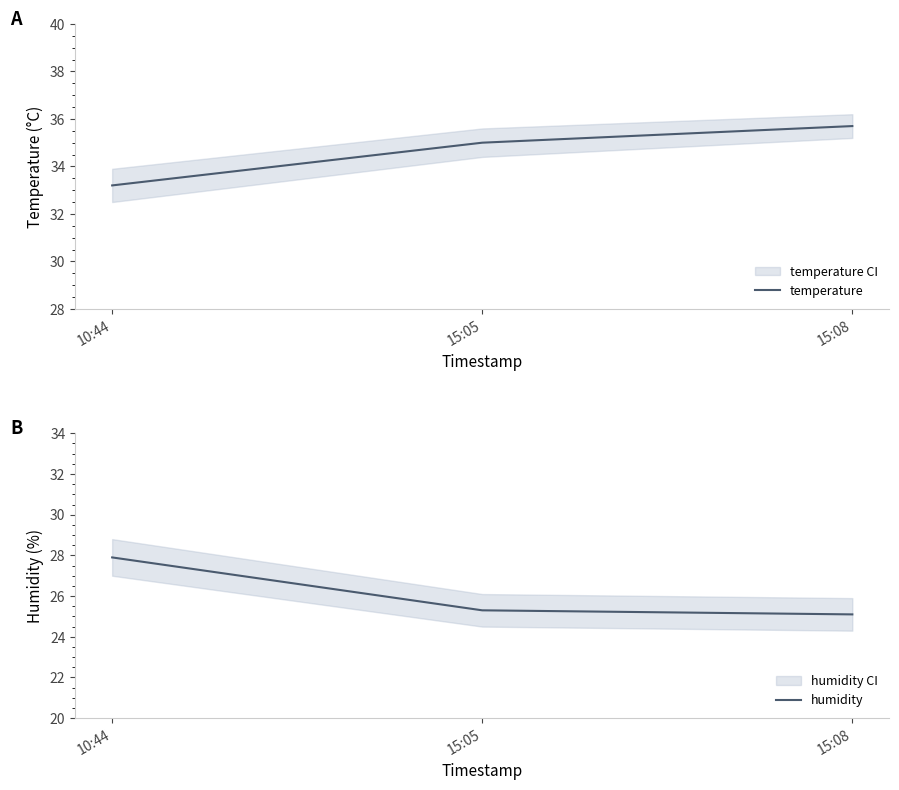

True or false: humidity has a value of 41.7 at 15:08.

False